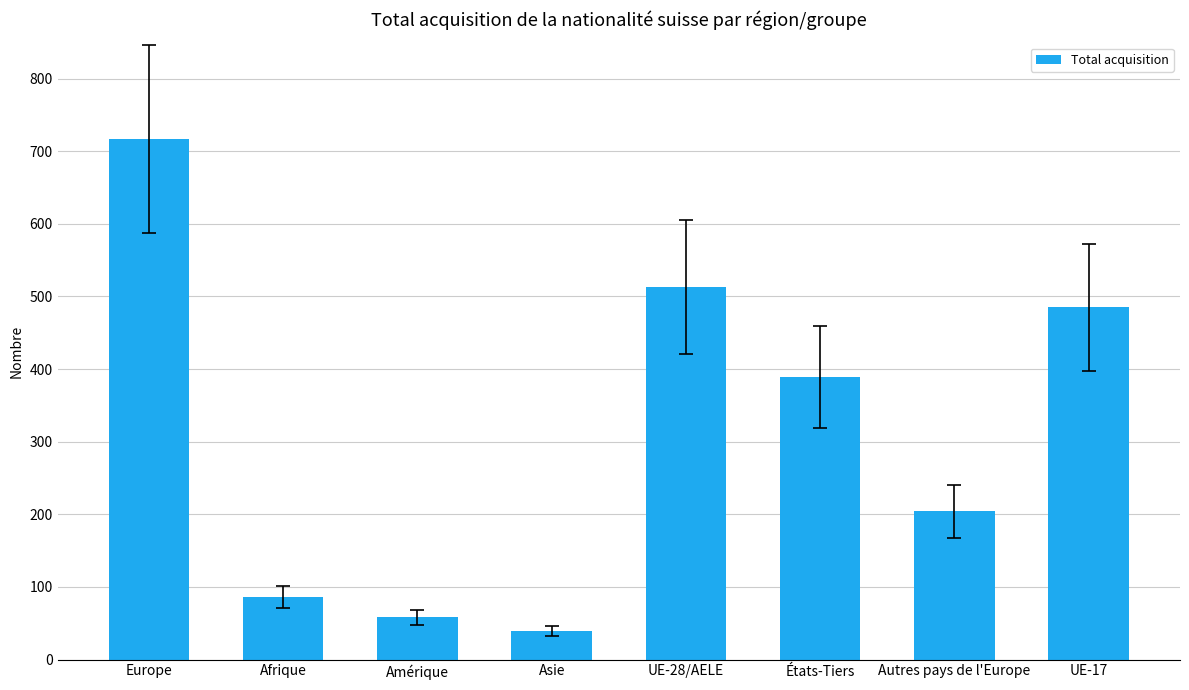

How many bars are there in total?

8